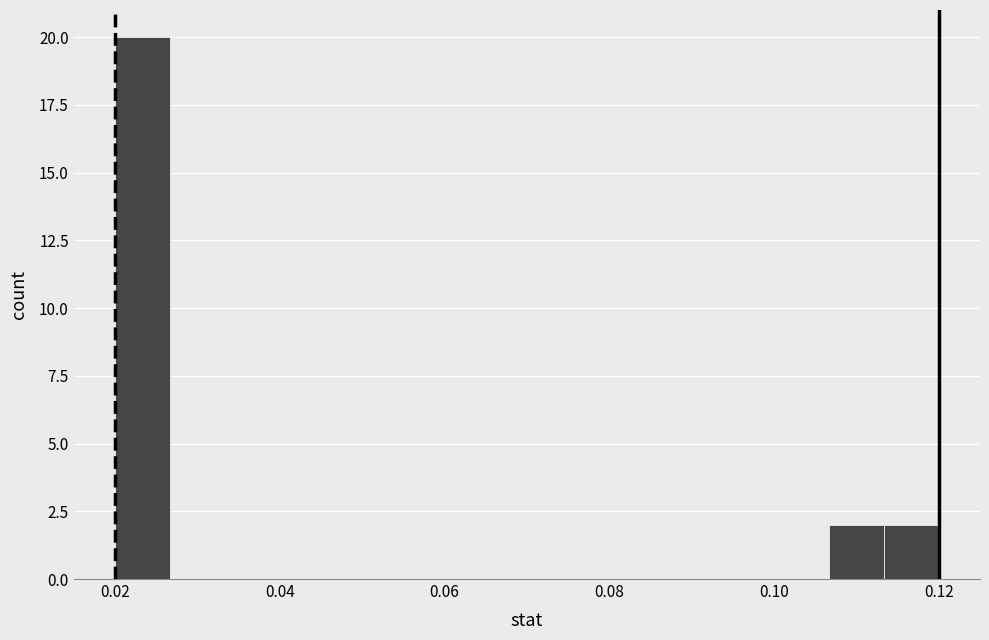

Read against the x-axis, roughly where is the centre of the tallest bar?

0.024